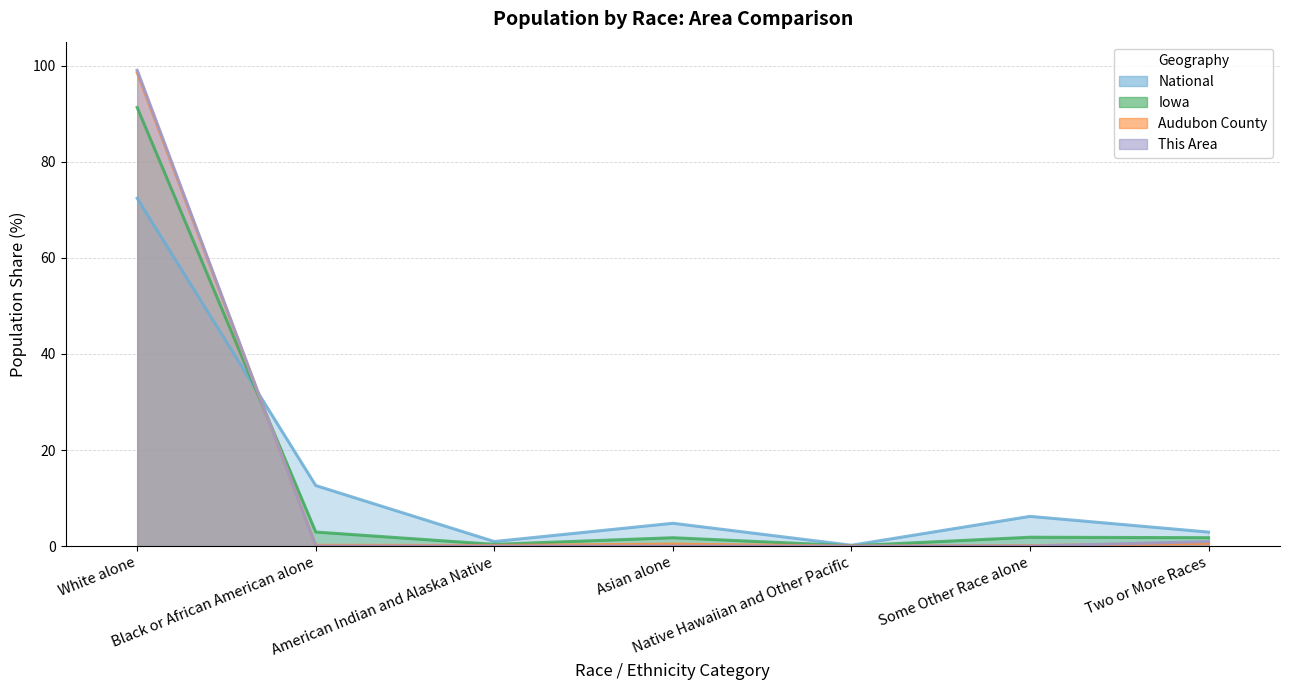

At how many categories does at least one series exceed 58?

1